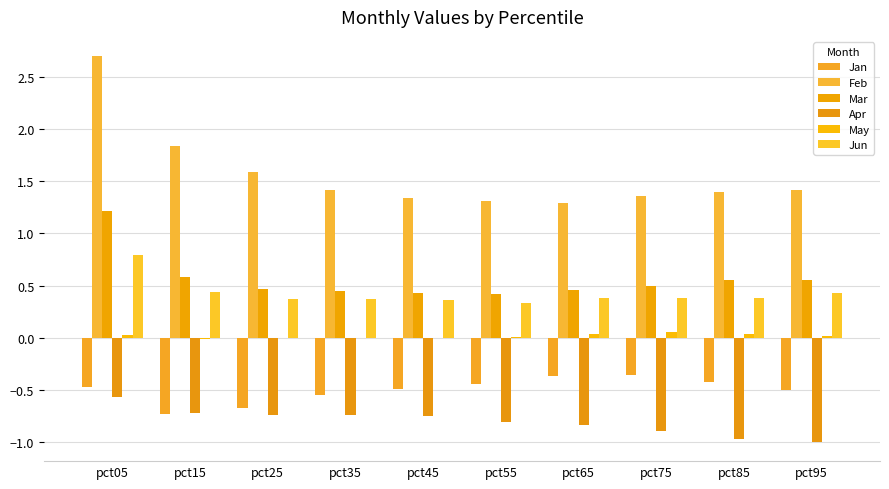

The Jun series shows 0.1 at pct45. True or false?

False